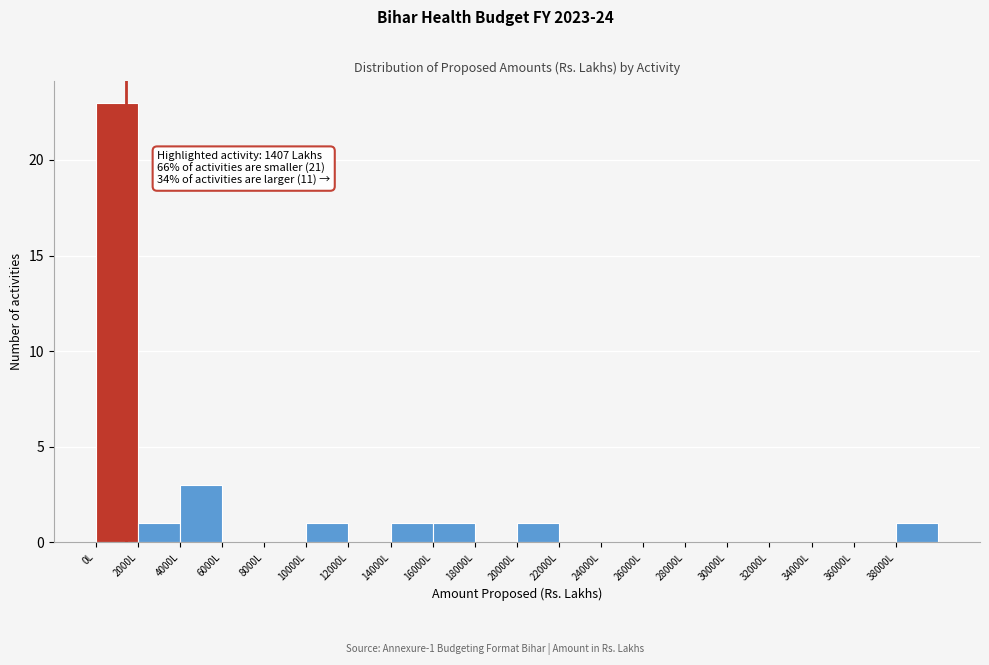

Which range on the x-axis has the tallest bar?

0 to 2000